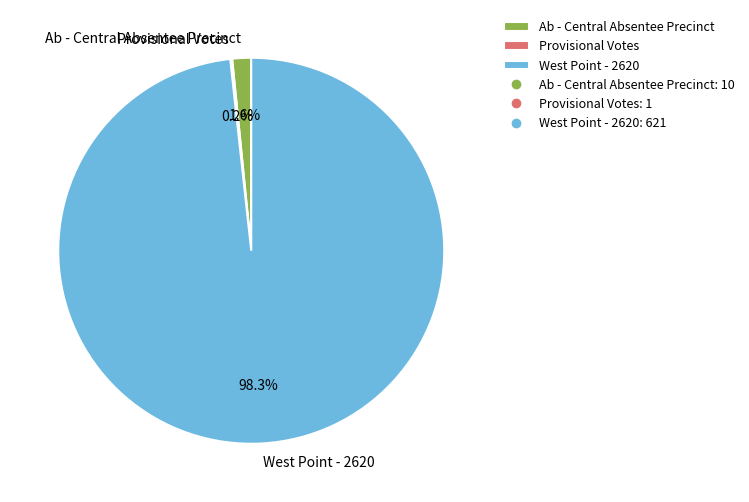

Which category accounts for the majority?

West Point - 2620